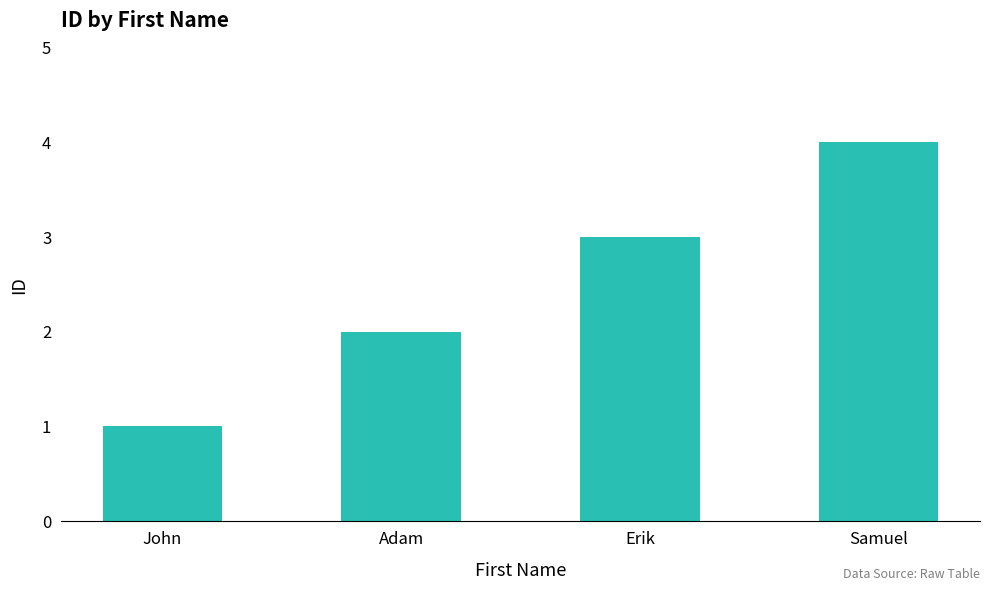

What is the label of the 4th bar from the left?

Samuel